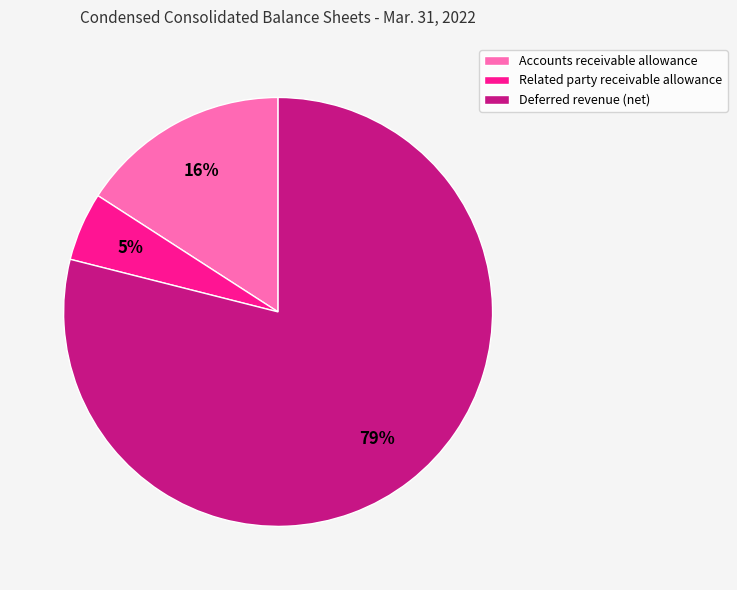

To the nearest percent, what is the combined percentage of Accounts receivable allowance and Deferred revenue (net)?

95%